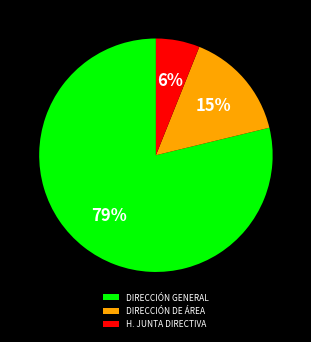

How many slices are in this pie chart?

3